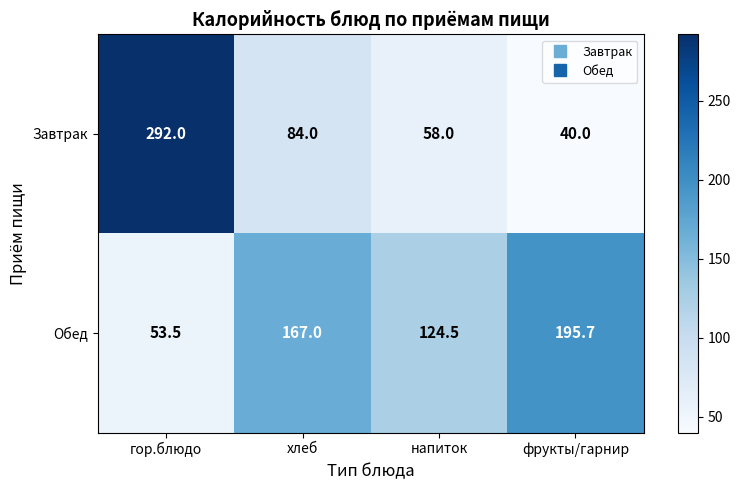

At which category is the sum across all series the highest?

гор.блюдо